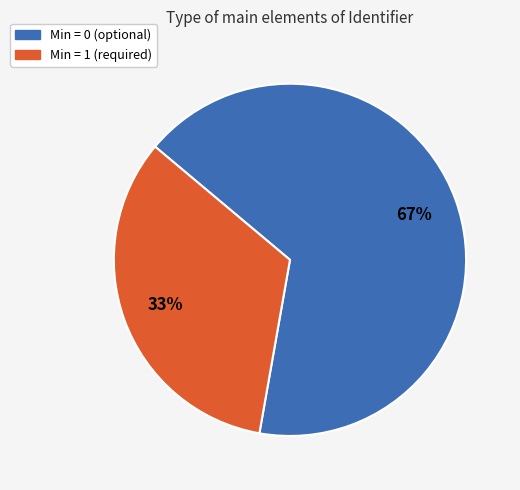

To the nearest percent, what is the combined percentage of Min = 0 (optional) and Min = 1 (required)?

100%